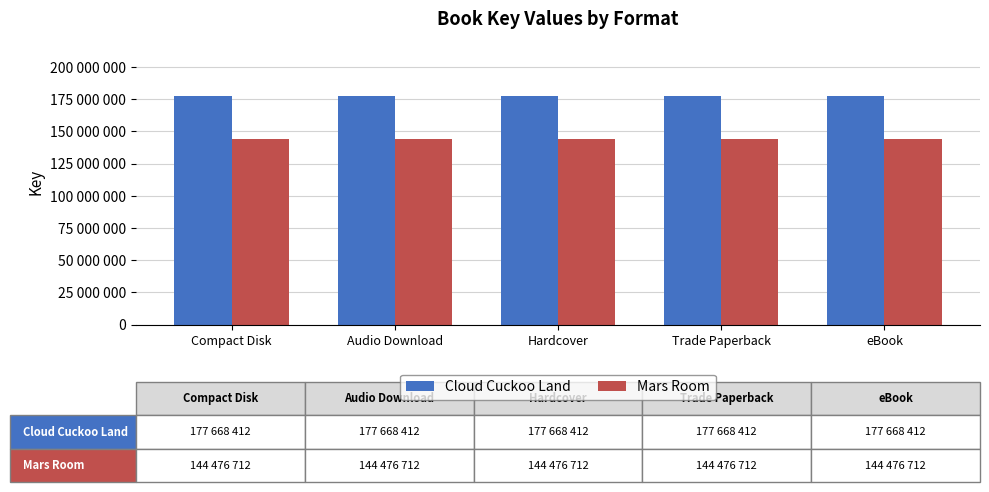

Reading left to right, transcribe all the data shown in this chart.

Cloud Cuckoo Land: 177668412	177668412	177668412	177668412	177668412
Mars Room: 144476712	144476712	144476712	144476712	144476712